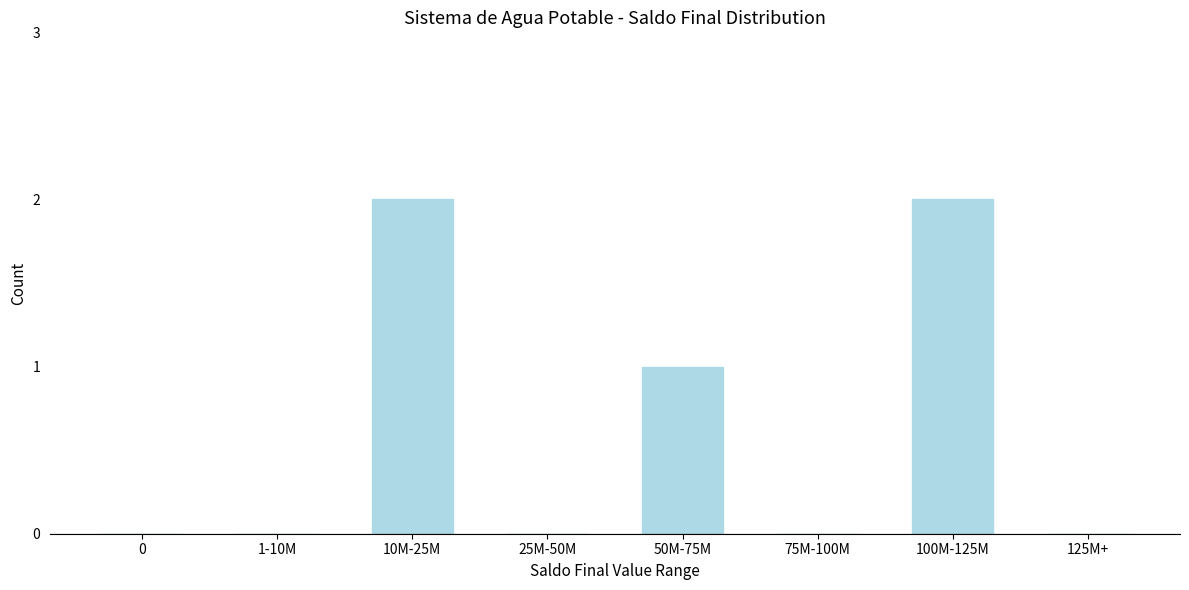

Reading left to right, what are all the values shown in this chart?

0=0	1-10M=0	10M-25M=2	25M-50M=0	50M-75M=1	75M-100M=0	100M-125M=2	125M+=0